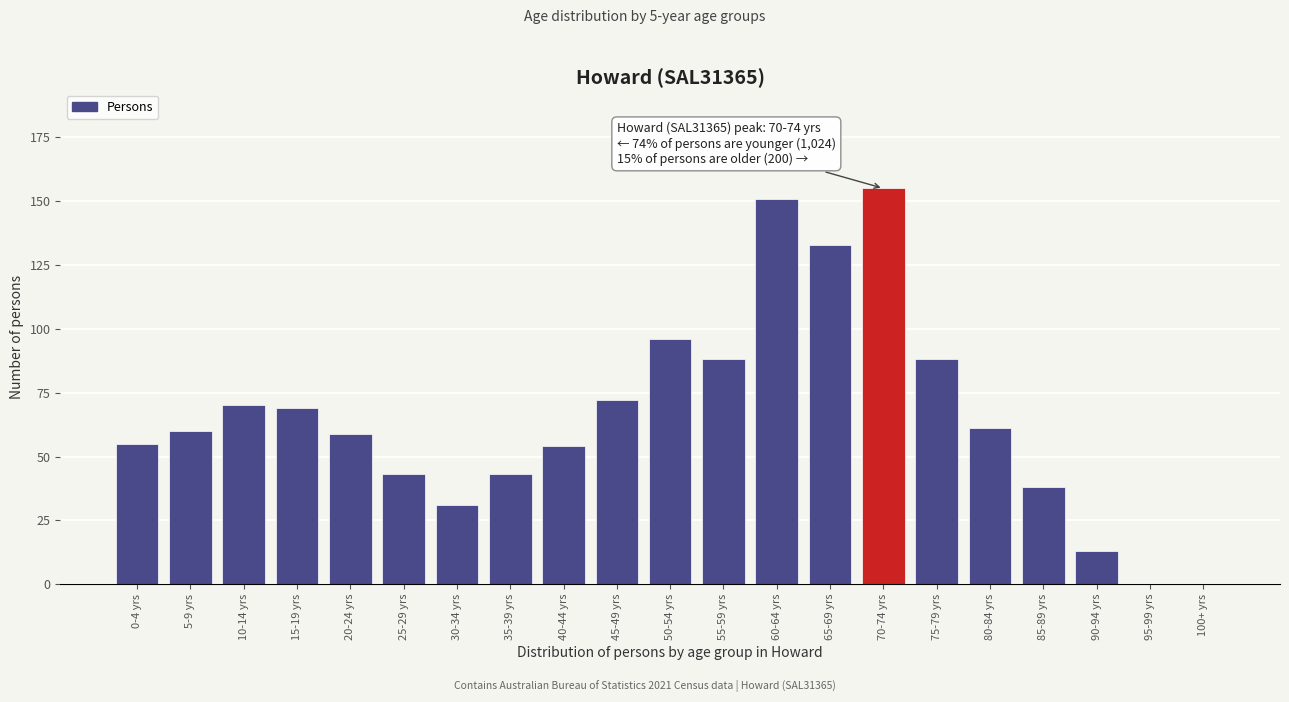

Reading left to right, transcribe all the data shown in this chart.

0-4 yrs=55	5-9 yrs=60	10-14 yrs=70	15-19 yrs=69	20-24 yrs=59	25-29 yrs=43	30-34 yrs=31	35-39 yrs=43	40-44 yrs=54	45-49 yrs=72	50-54 yrs=96	55-59 yrs=88	60-64 yrs=151	65-69 yrs=133	70-74 yrs=155	75-79 yrs=88	80-84 yrs=61	85-89 yrs=38	90-94 yrs=13	95-99 yrs=0	100+ yrs=0